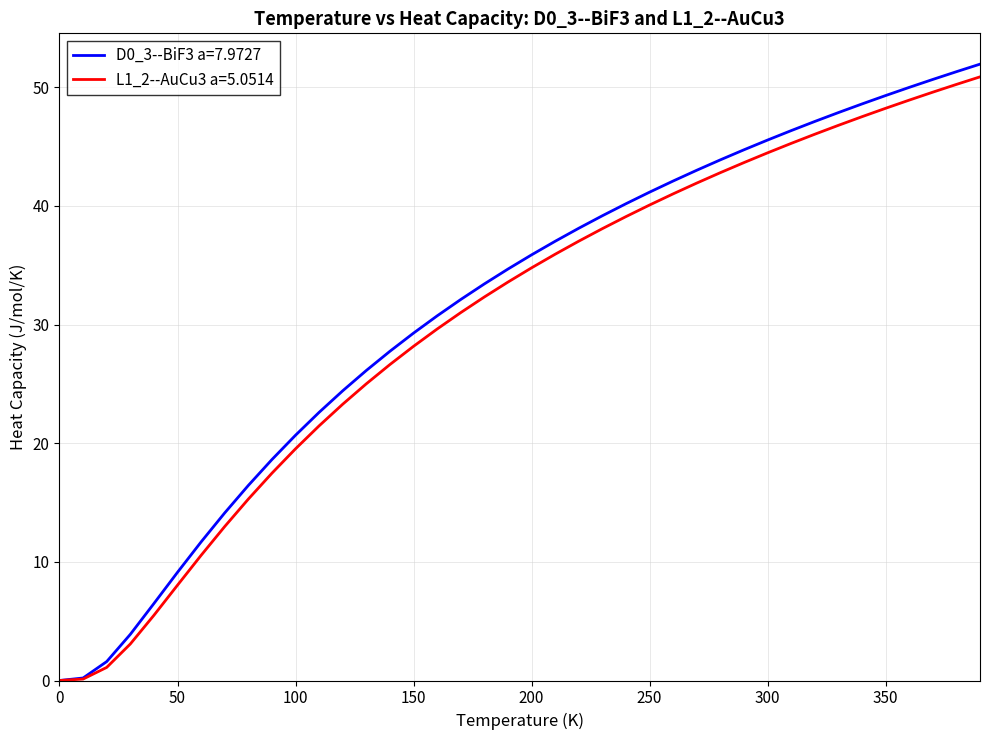

Which series has the largest range (max minus min)?

D0_3--BiF3 a=7.9727